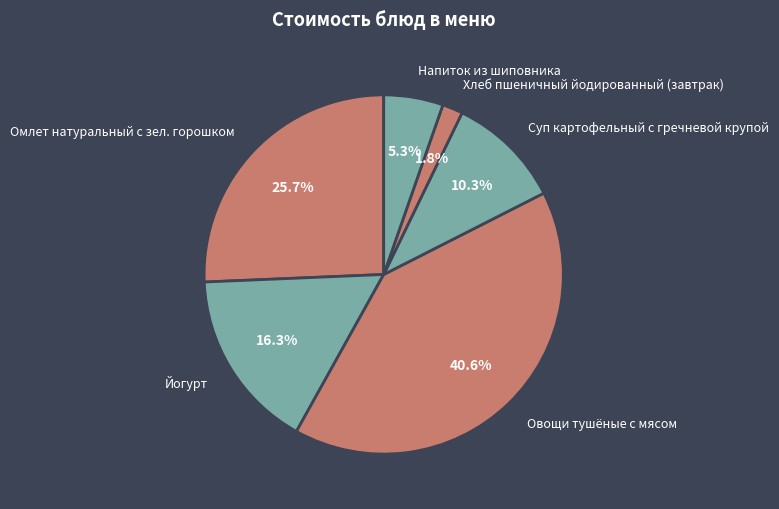

What percentage is the Хлеб пшеничный йодированный (завтрак) slice, to the nearest percent?

2%